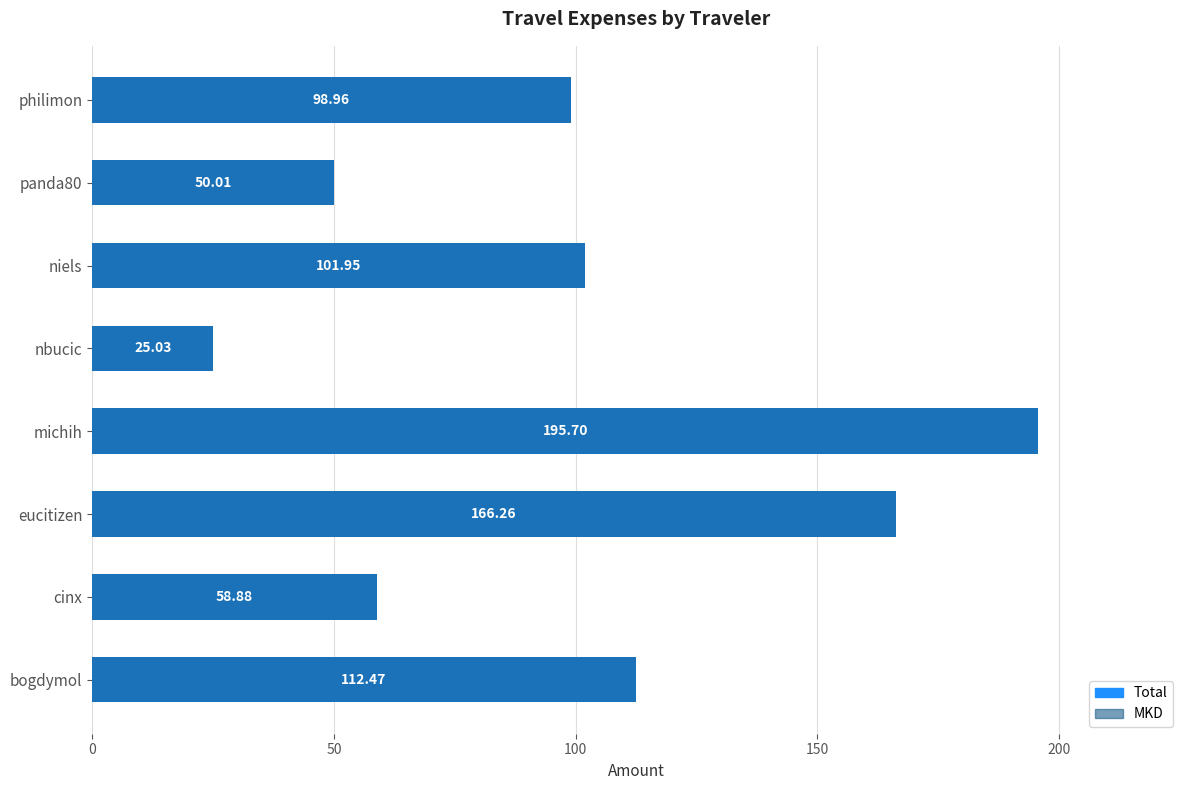

What is the average value of the MKD series?

101.2